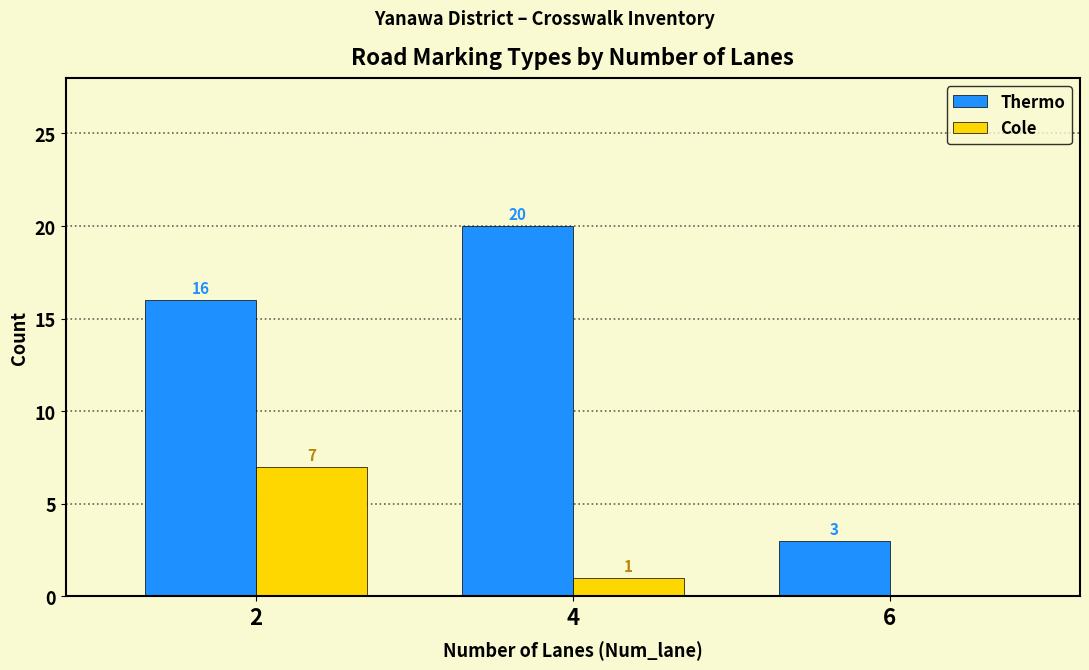

Which series has the largest total across all categories?

Thermo